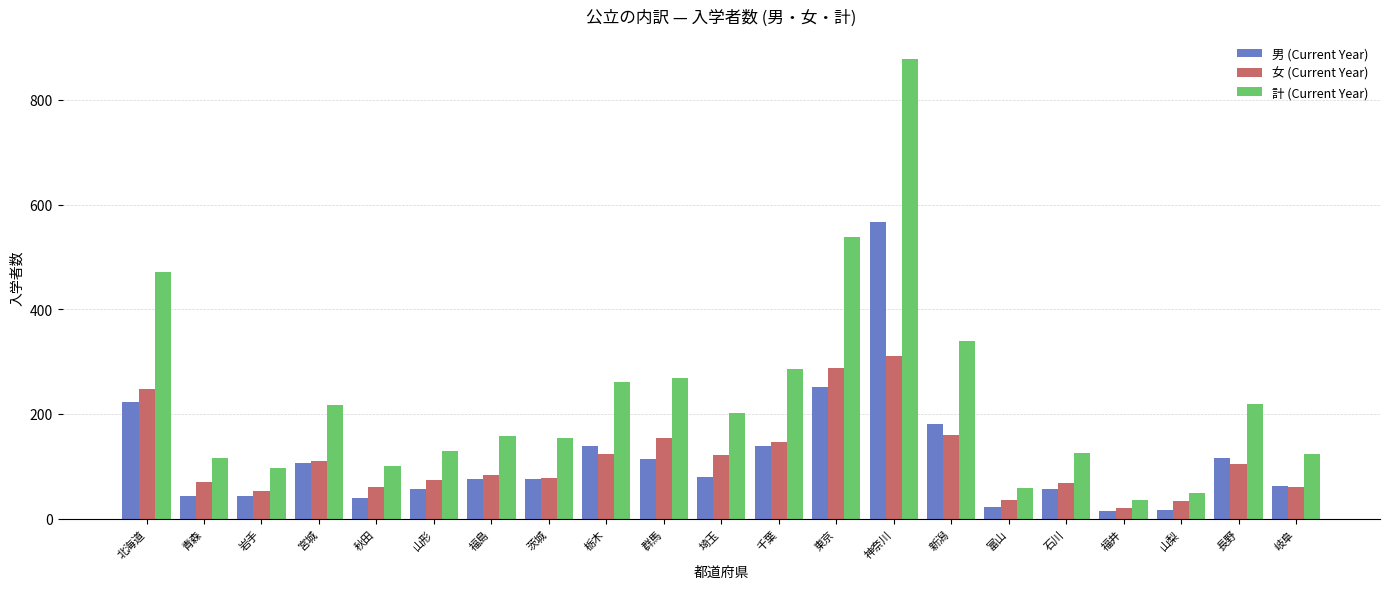

The value of 男 (Current Year) at 富山 is 23. True or false?

True